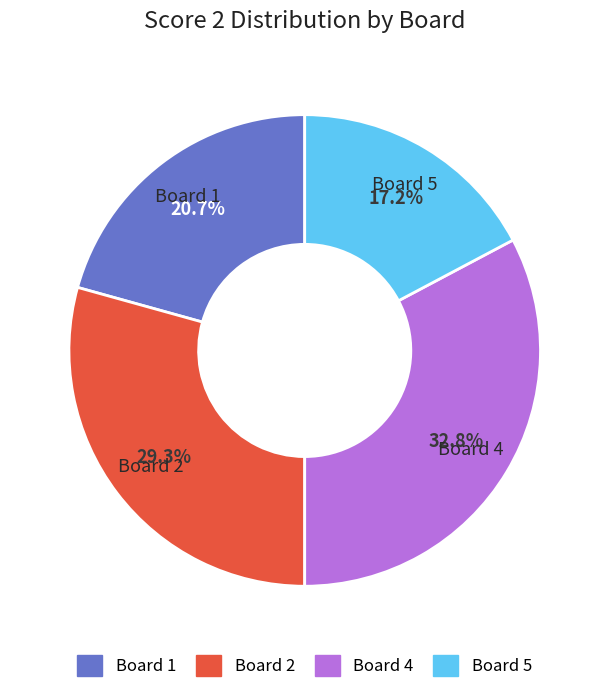

Is there any slice that represents more than half of the pie?

No